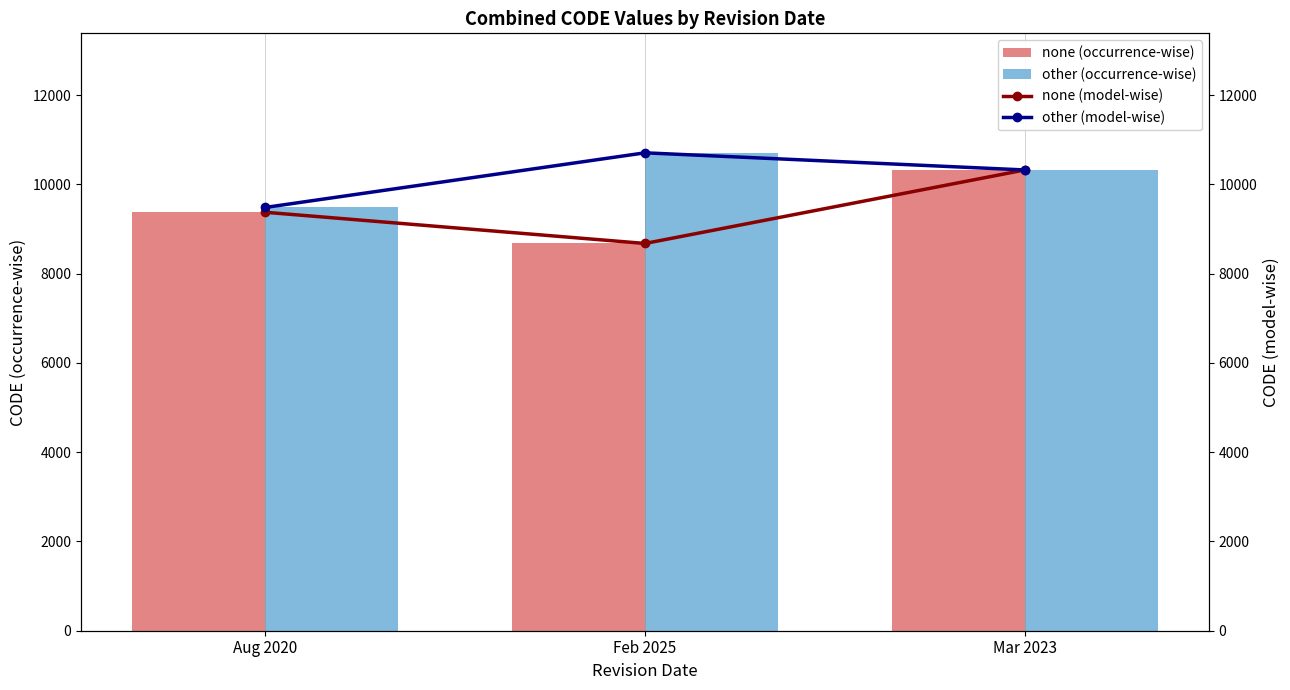

Which series has the largest total across all categories?

other (occurrence-wise)